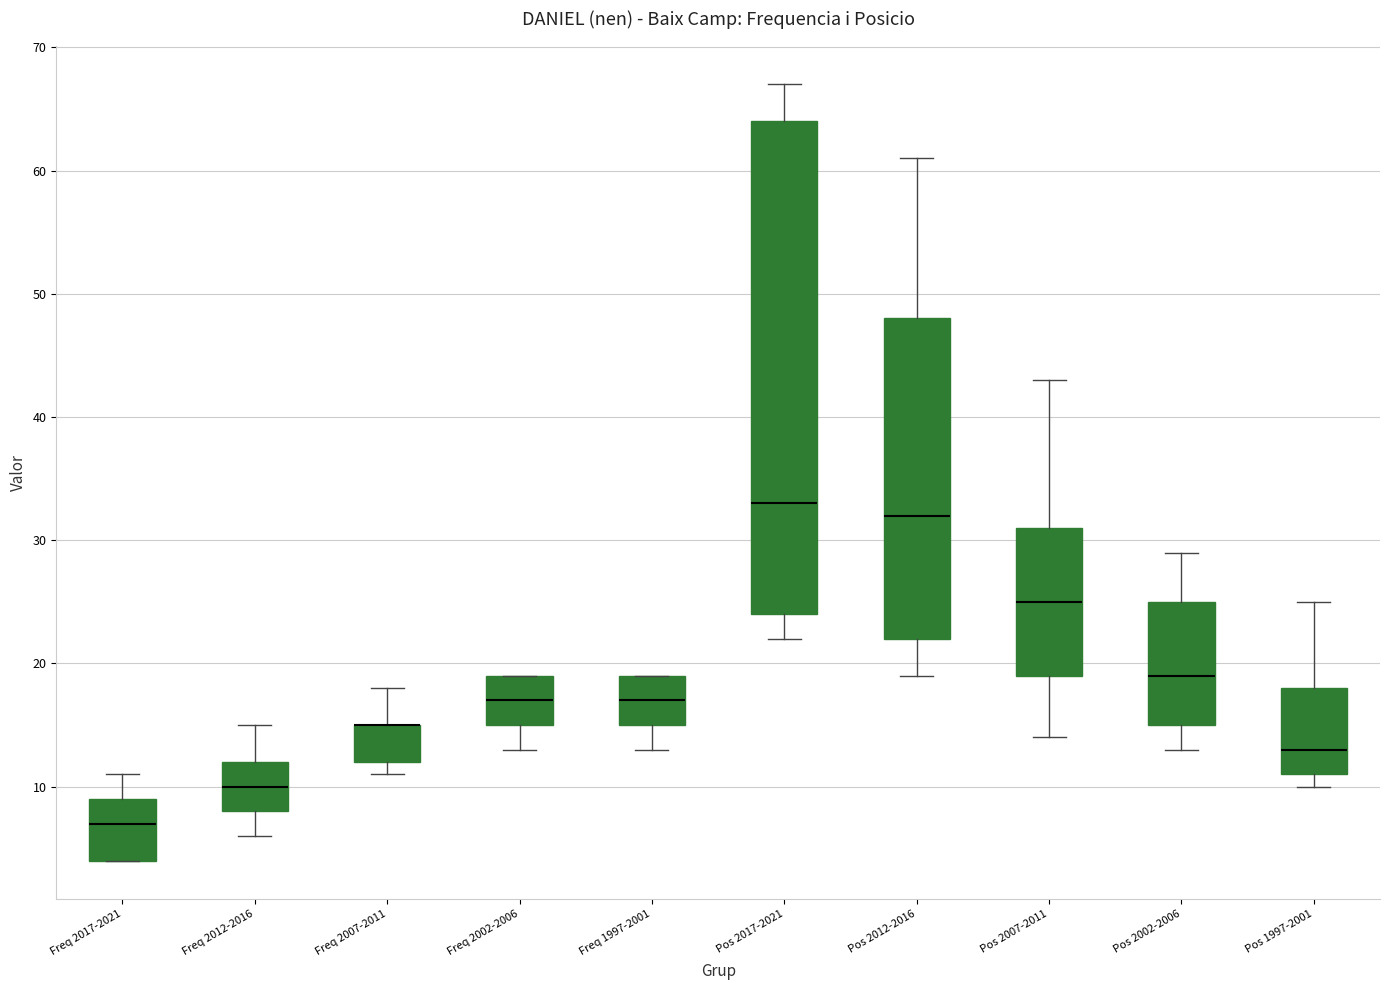

Where does the lower whisker of the box for Freq 2012-2016 end on the y-axis? The values are not printed on the chart, so give them approximately, as read against the axis.

6